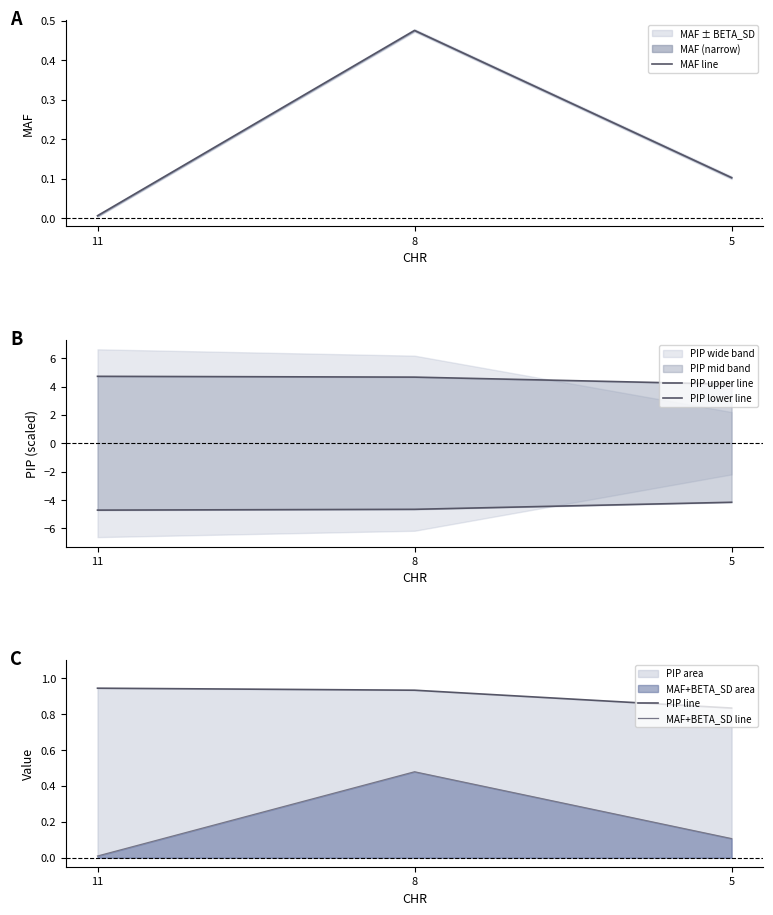

Which category has the lowest value in the PIP line series?

5